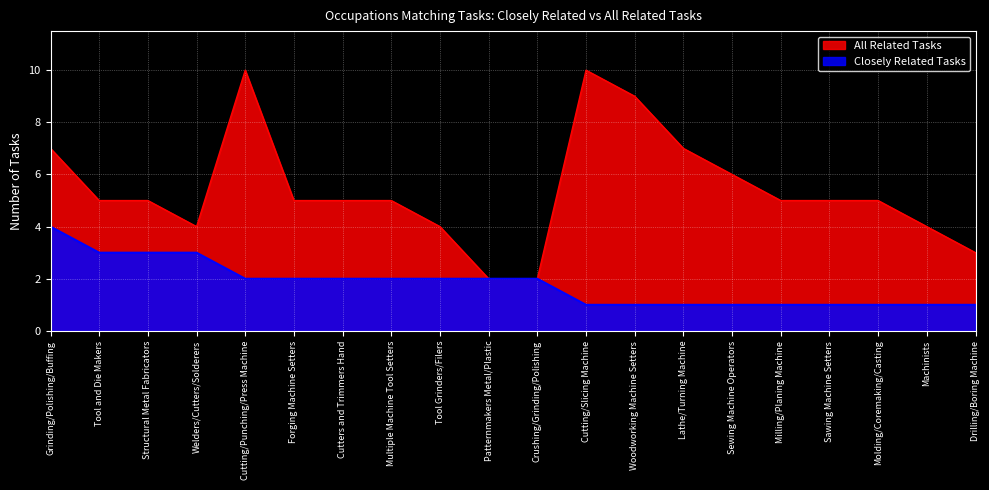

How many distinct data groups are displayed?

2